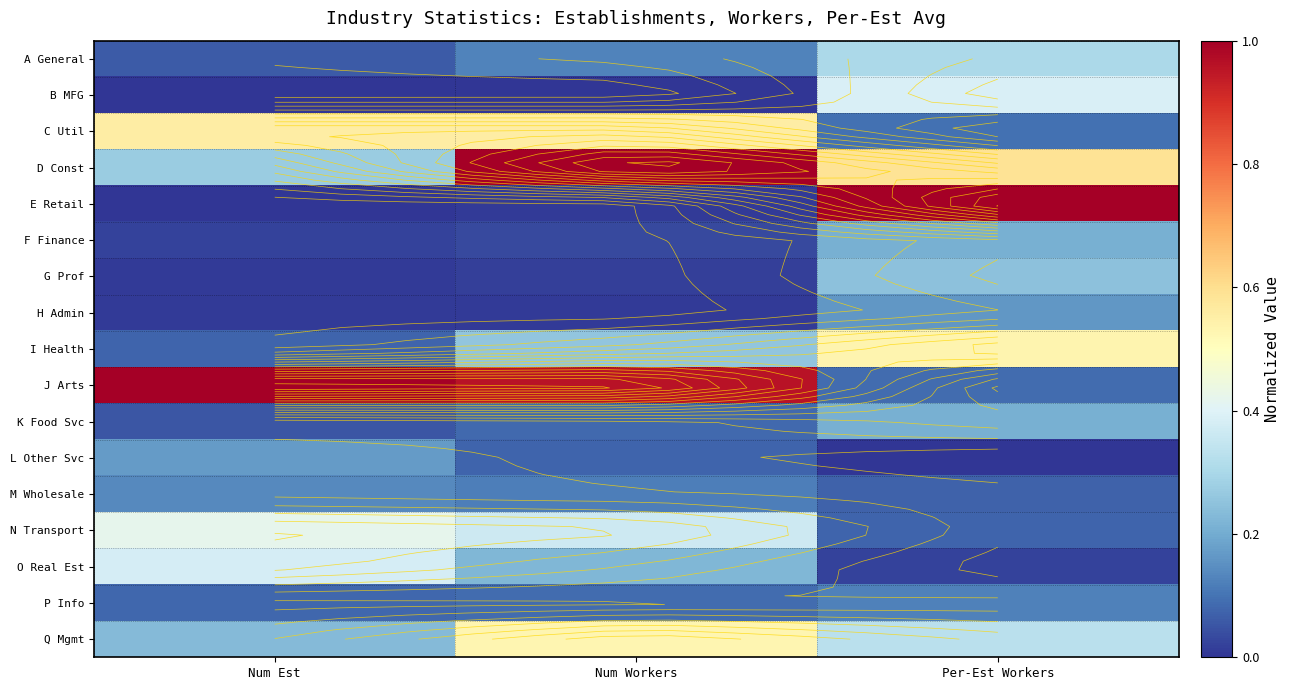

Rank the series at Num Est from highest to lowest value.

J Arts, C Util, N Transport, O Real Est, D Const, Q Mgmt, L Other Svc, M Wholesale, P Info, I Health, A General, K Food Svc, F Finance, G Prof, H Admin, B MFG, E Retail